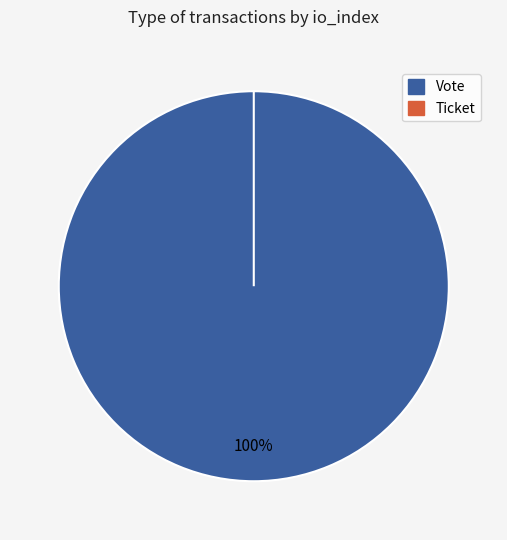

Rank the categories by value from highest to lowest.

Vote, Ticket